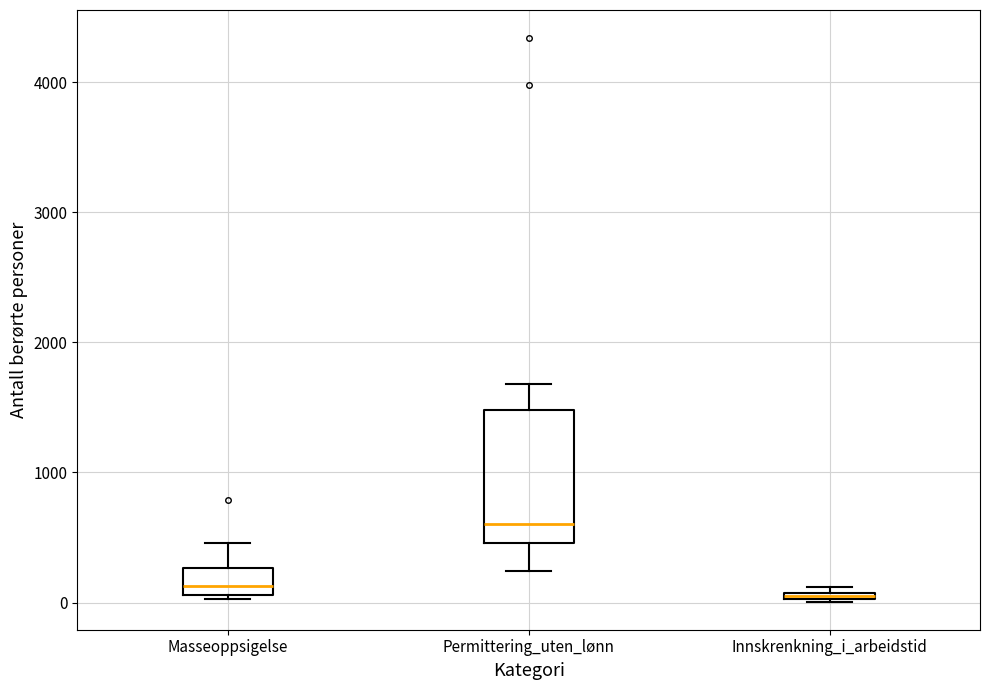

Where is the lower edge of the box for Innskrenkning_i_arbeidstid on the y-axis? The values are not printed on the chart, so give them approximately, as read against the axis.

0